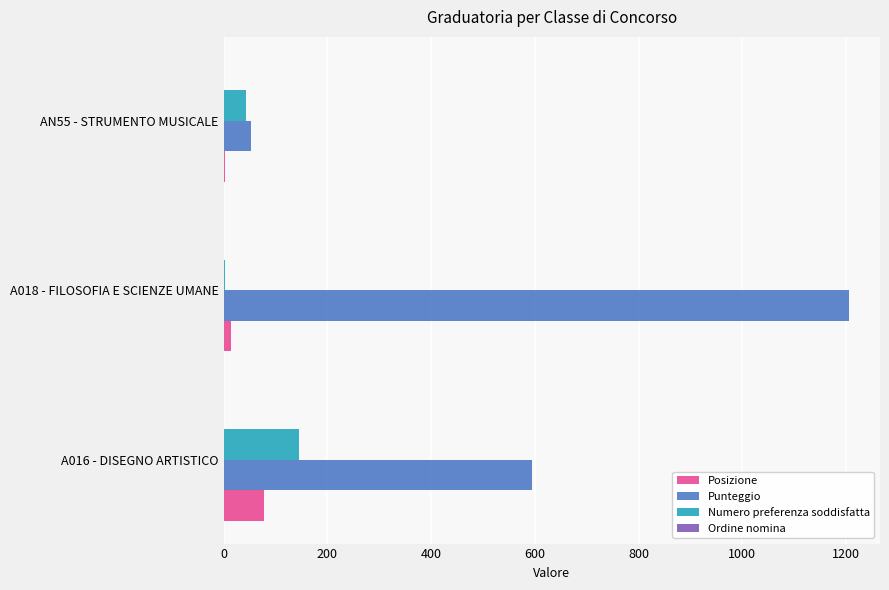

How many categories are shown in the chart?

3